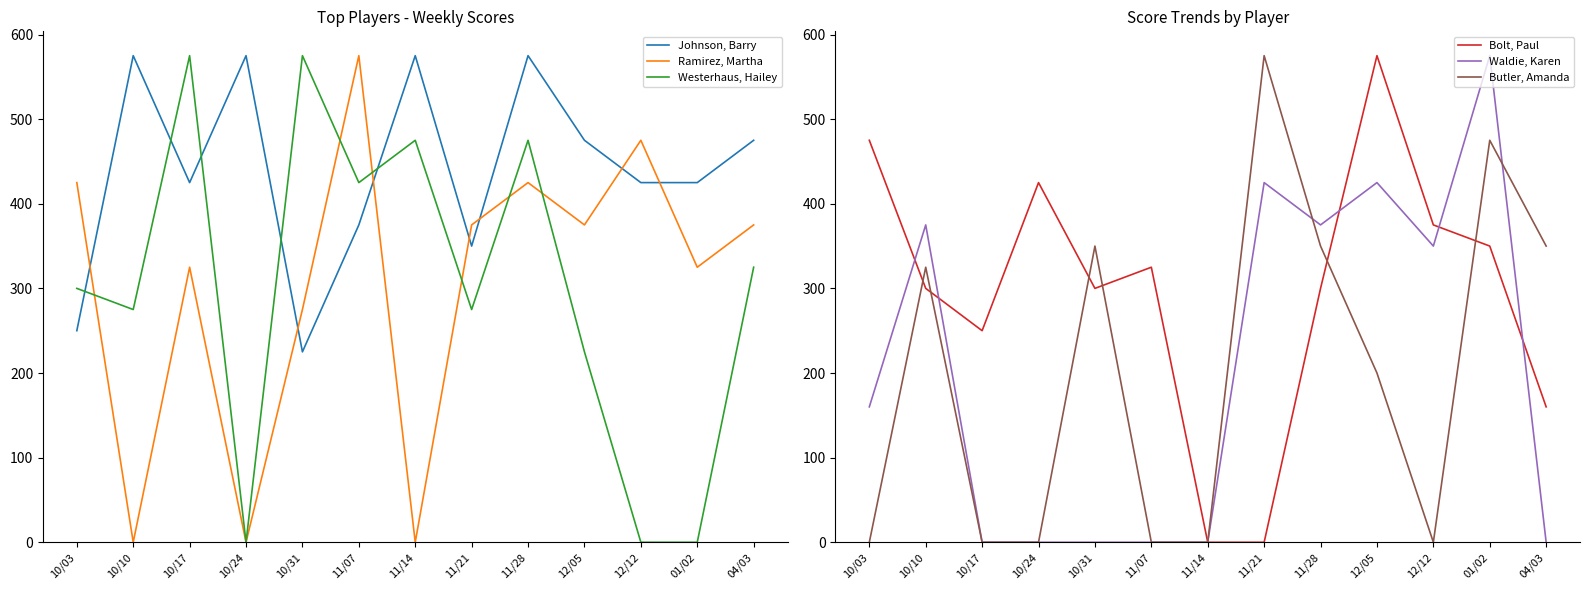

List the labels in order of Ramirez, Martha value, largest first.

11/07, 12/12, 10/03, 11/28, 11/21, 12/05, 04/03, 10/17, 01/02, 10/31, 10/10, 10/24, 11/14